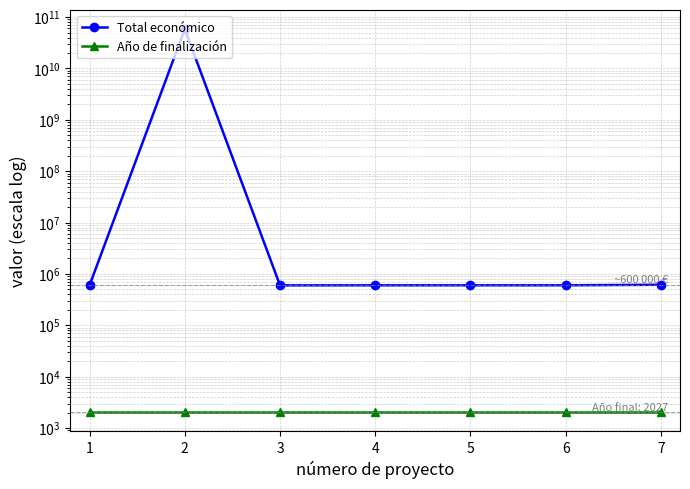

Between 1 and 5, which is larger?

5